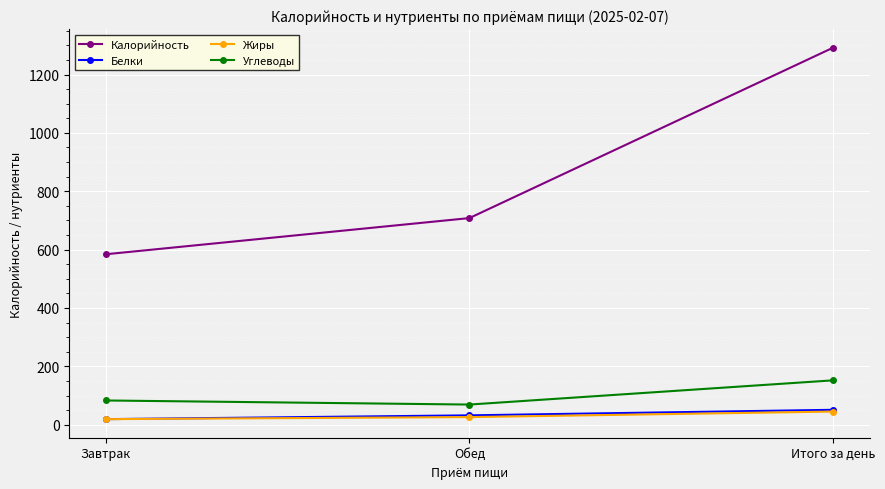

What is the label of the 3rd point from the right?

Завтрак